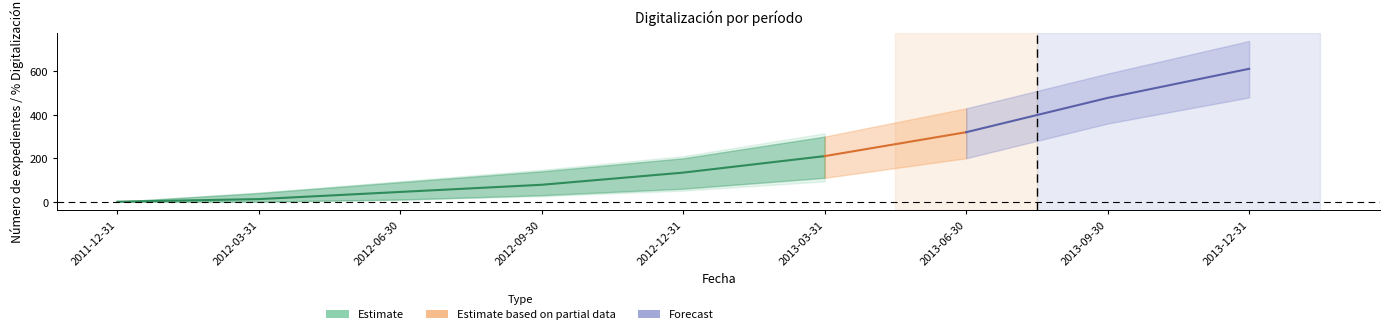

Is it true that the value at 2012-06-30 is 45?

True